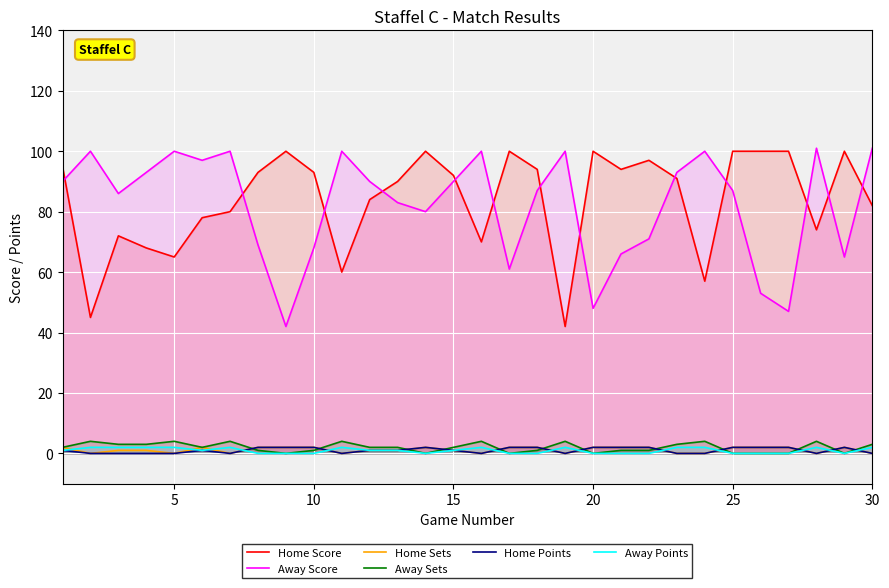

True or false: Home Score and Home Sets cross at least once.

False